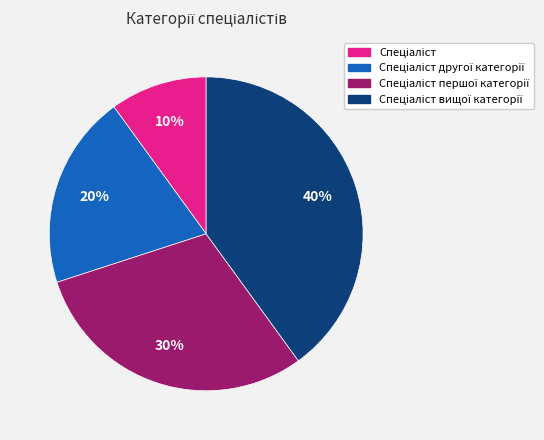

How many slices are in this pie chart?

4